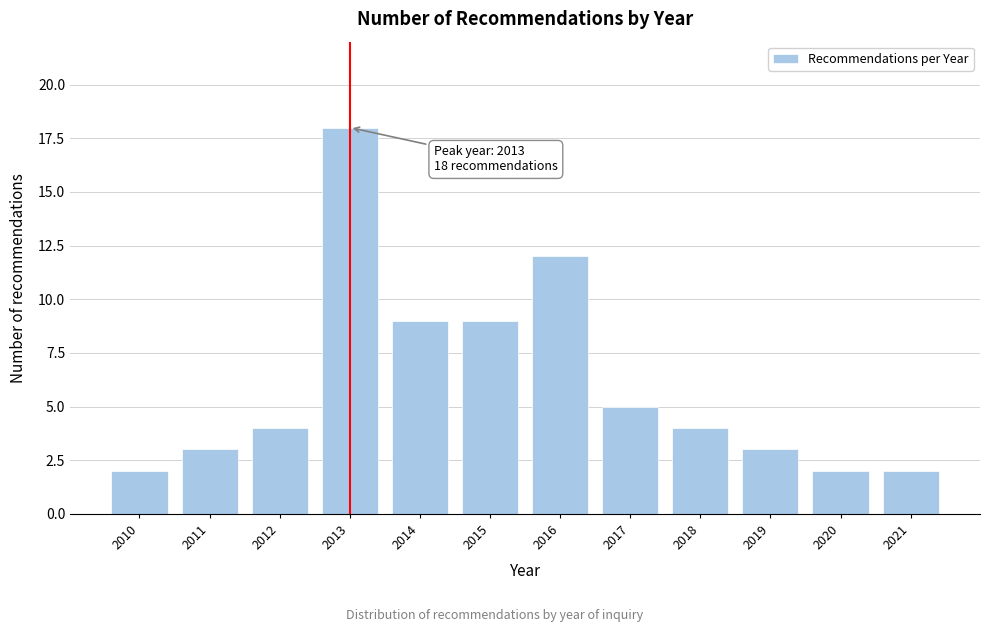

Reading left to right, transcribe all the data shown in this chart.

2	3	4	18	9	9	12	5	4	3	2	2